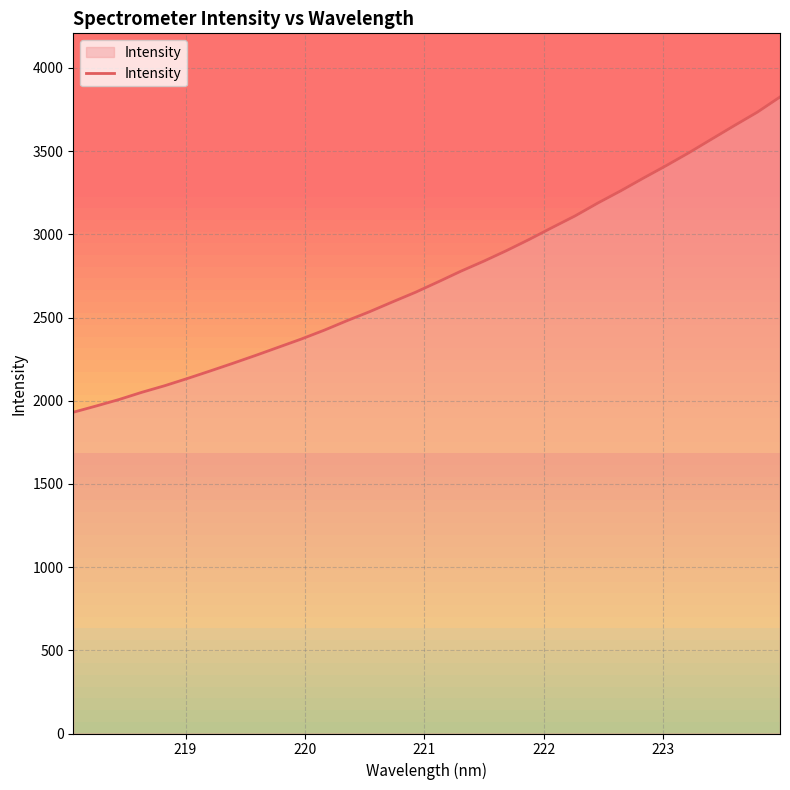

Does the chart display data point markers on the line(s)?

No